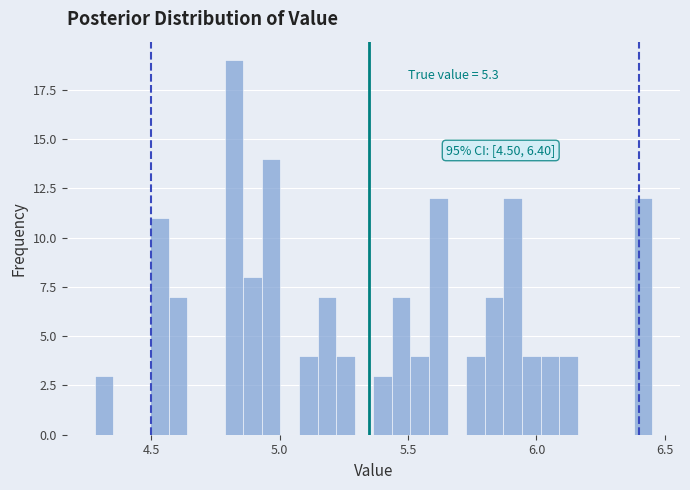

Read against the x-axis, roughly where is the centre of the tallest bar?

4.80